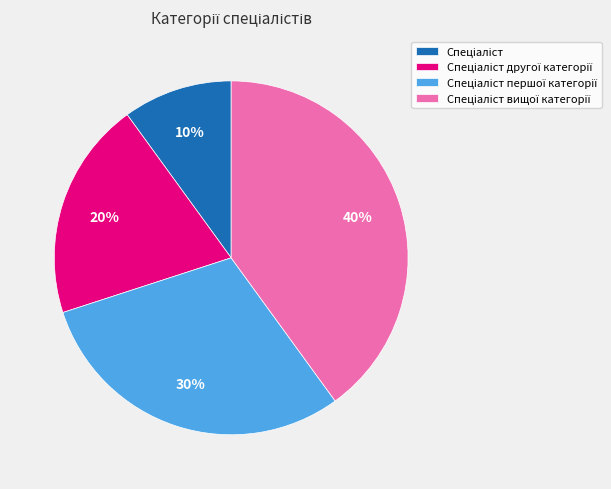

To the nearest percent, what is the difference between the largest and smallest slice percentages?

30%